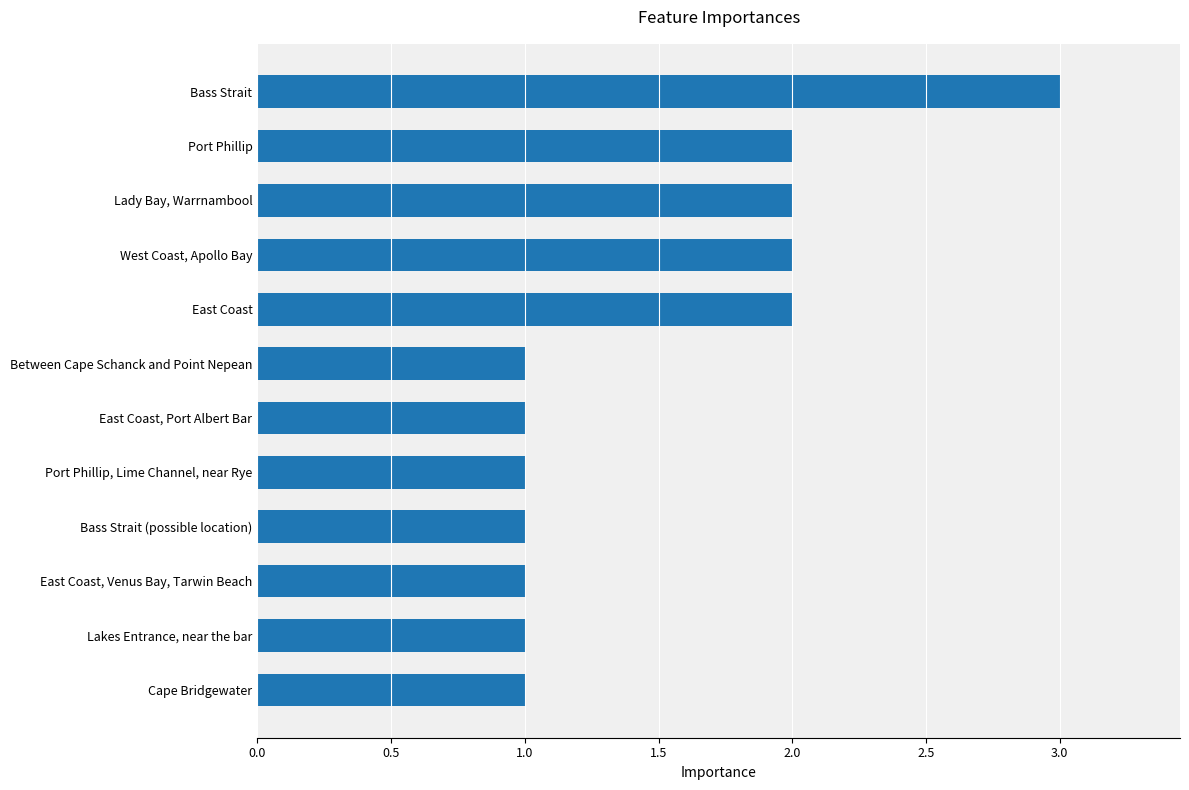

What is the change in value from East Coast, Venus Bay, Tarwin Beach to Bass Strait?

+2